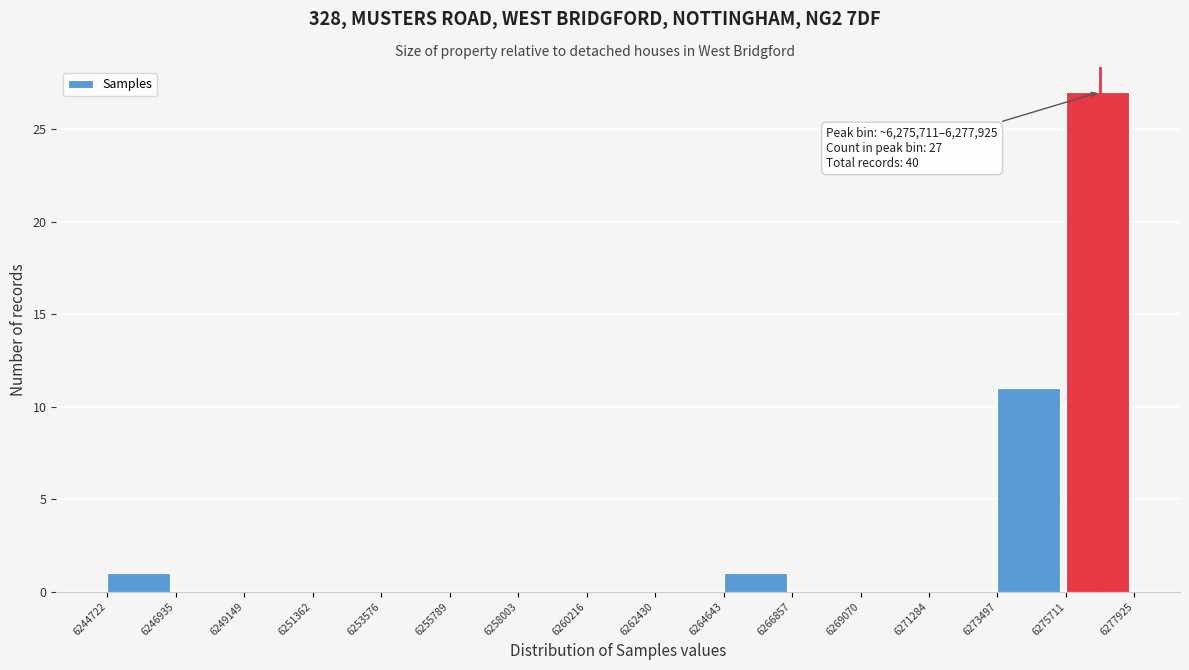

Which range on the x-axis has the tallest bar?

6275711 to 6277925